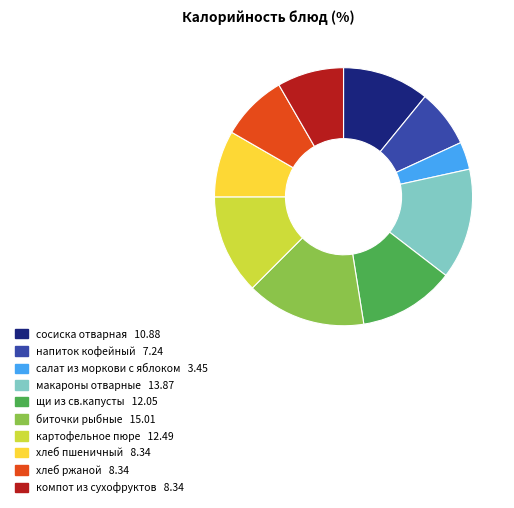

Which category has the biggest portion of the pie?

биточки рыбные